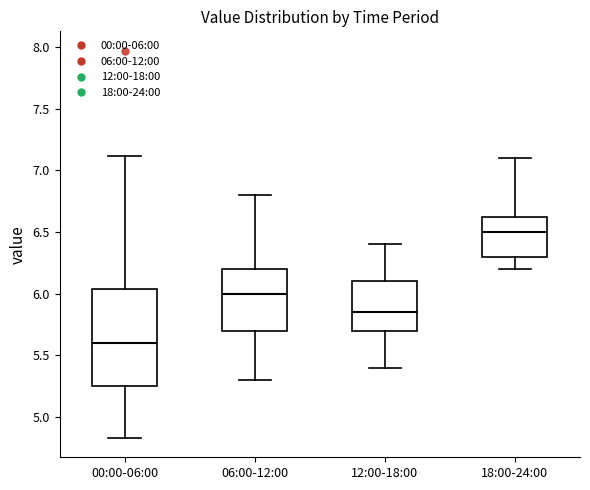

Where is the lower edge of the box for 18:00-24:00 on the y-axis? The values are not printed on the chart, so give them approximately, as read against the axis.

6.30